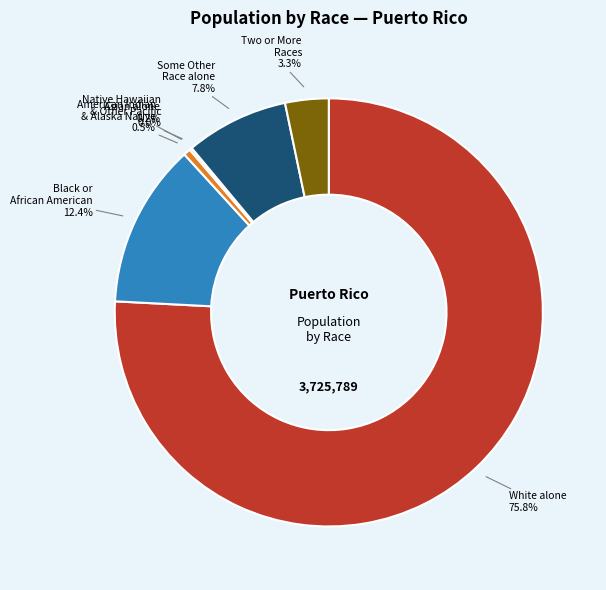

Does any single category account for the majority?

Yes